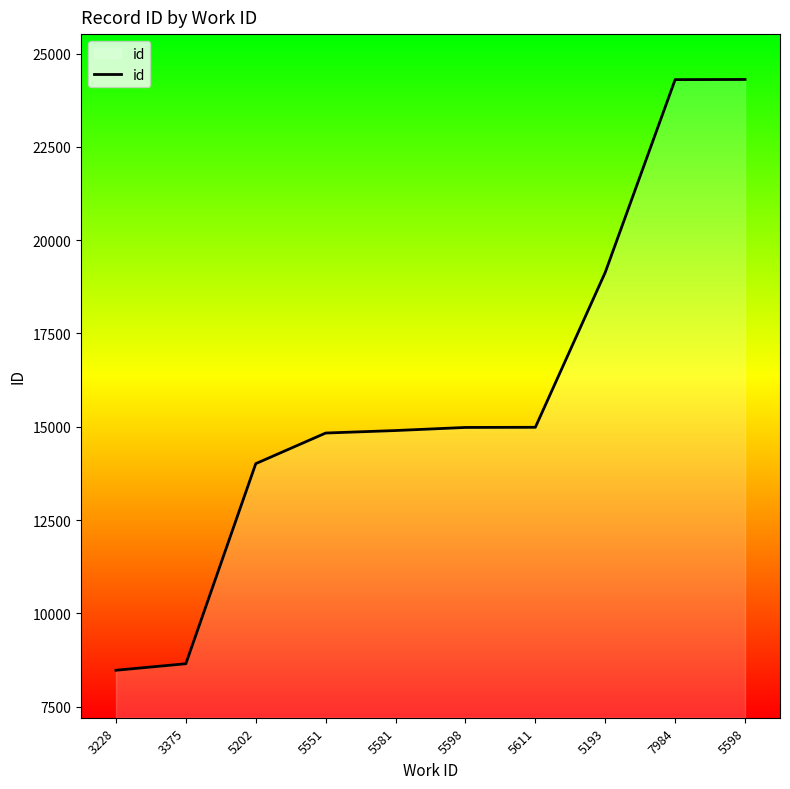

Which category has the lowest value across all series?

3228